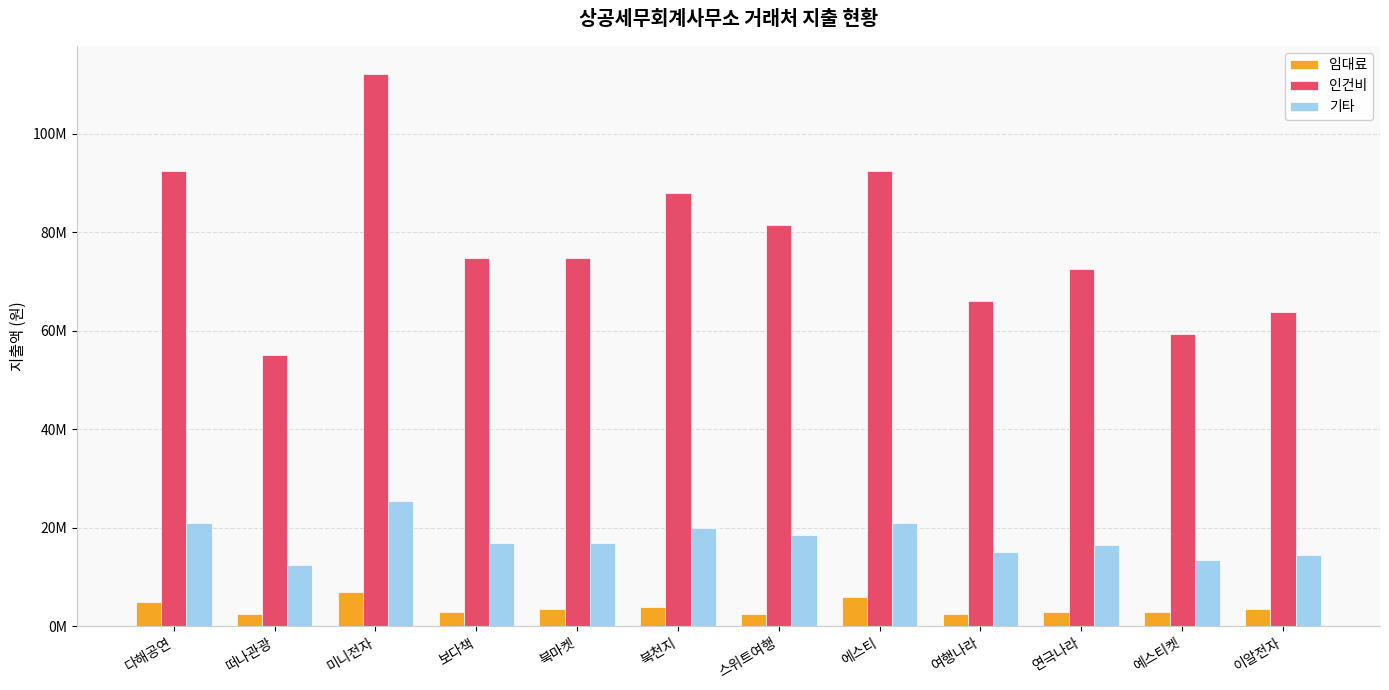

What position from the left is 북마켓?

5